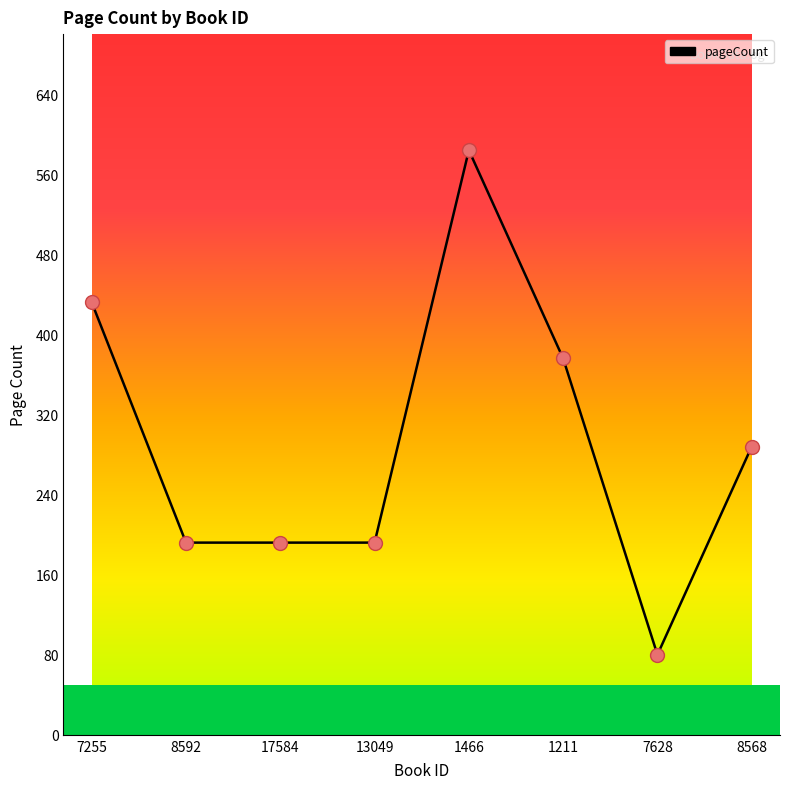

Which has a higher value, 8568 or 1211?

1211